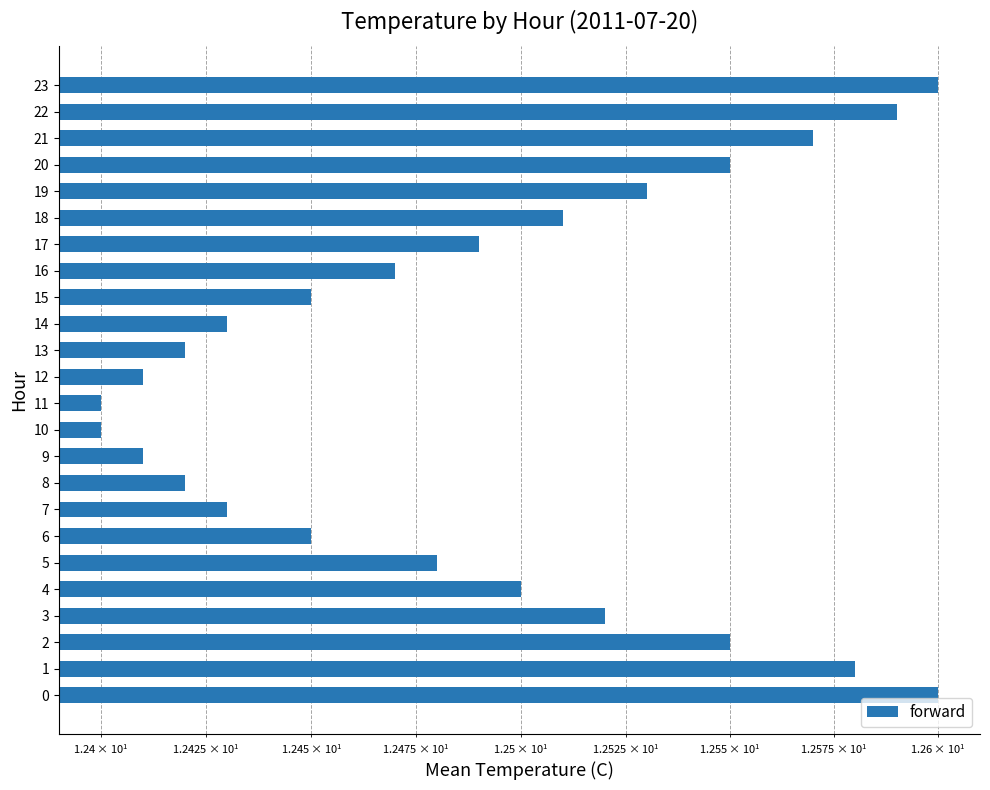

What is the label of the 18th bar from the left?

17